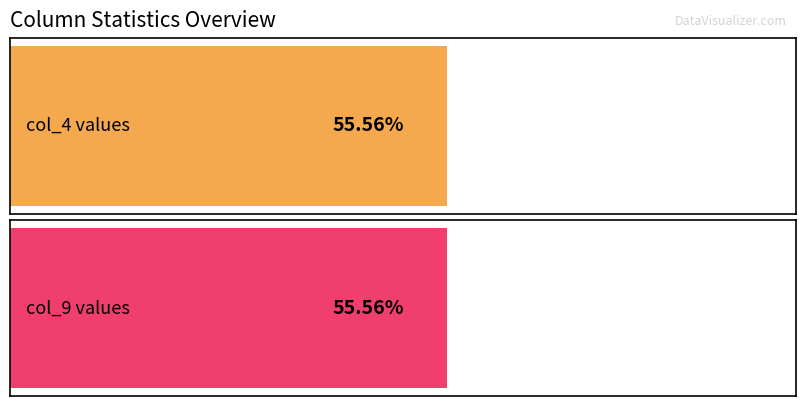

Are the bars grouped side by side (vs. stacked)?

Yes